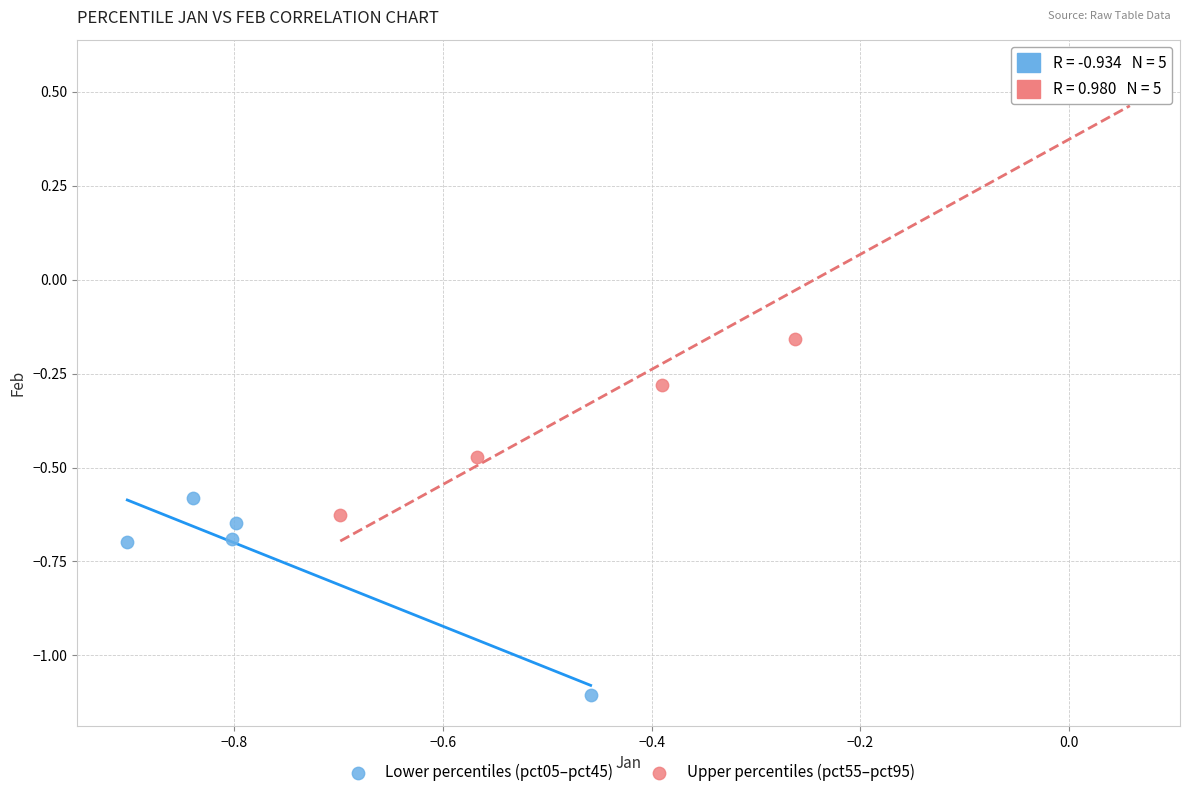

Which series contains the lowest Y value?

Lower percentiles (pct05–pct45)